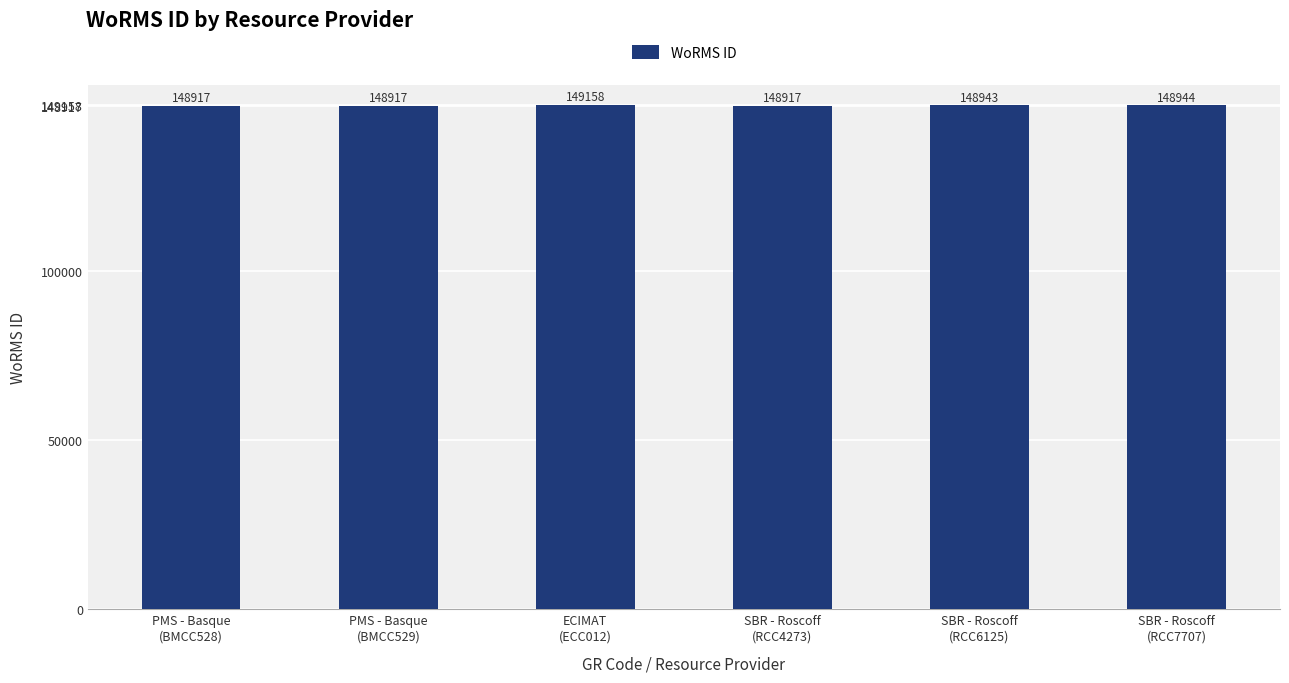

Reading left to right, list all the values displayed in this chart.

PMS - Basque
(BMCC528)=148917	PMS - Basque
(BMCC529)=148917	ECIMAT
(ECC012)=149158	SBR - Roscoff
(RCC4273)=148917	SBR - Roscoff
(RCC6125)=148943	SBR - Roscoff
(RCC7707)=148944